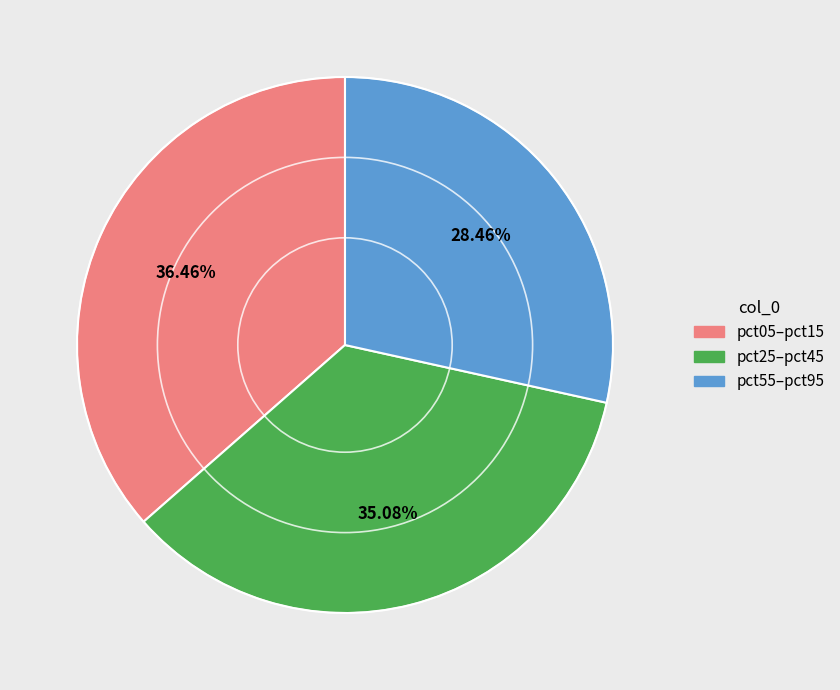

Rank the categories by value from lowest to highest.

pct55–pct95, pct25–pct45, pct05–pct15